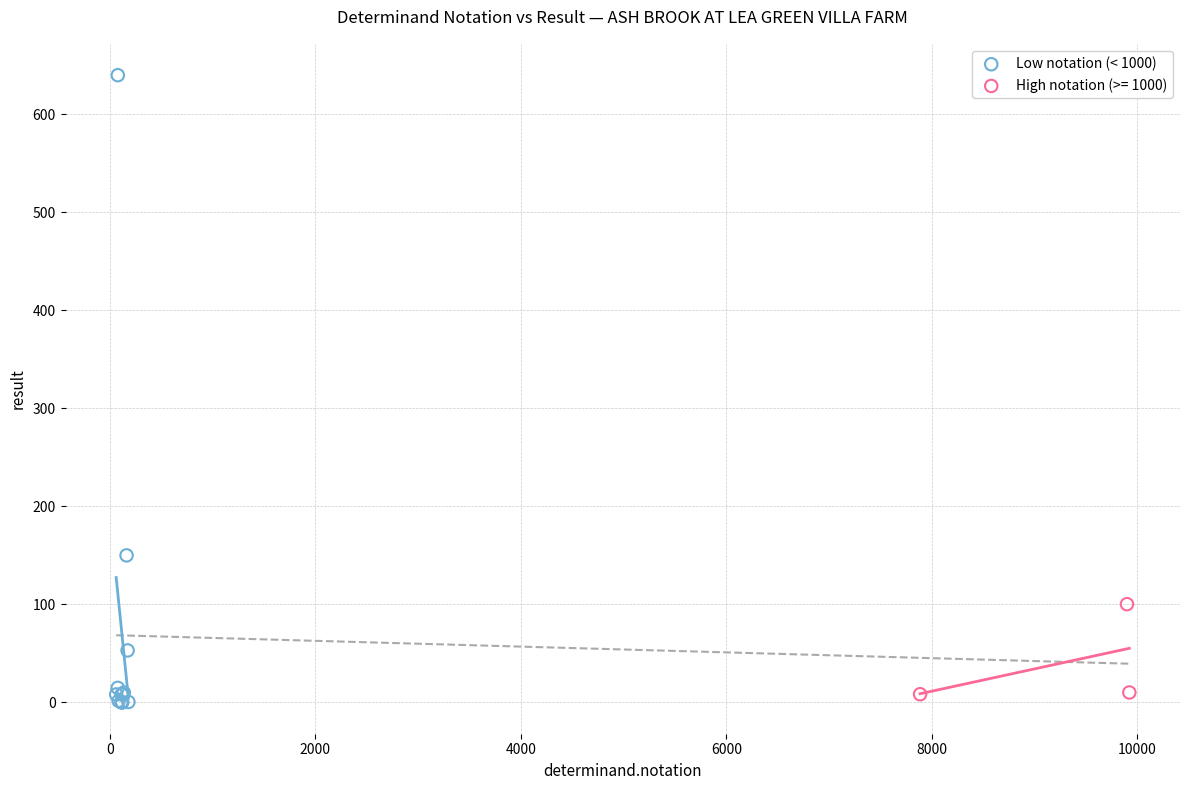

Which series has the largest Y range (max minus min)?

Low notation (< 1000)